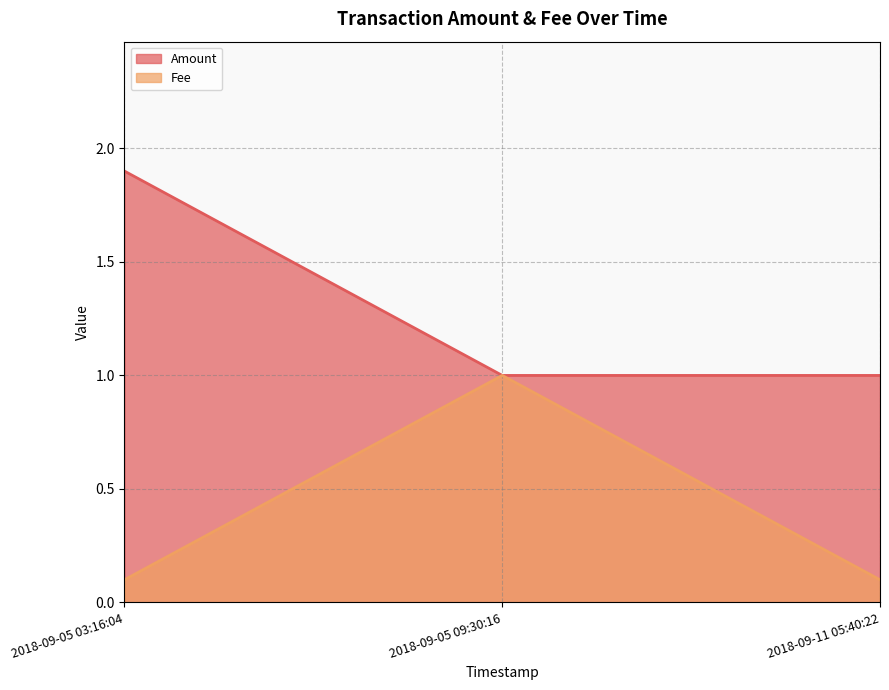

How many data points does each series have?

3